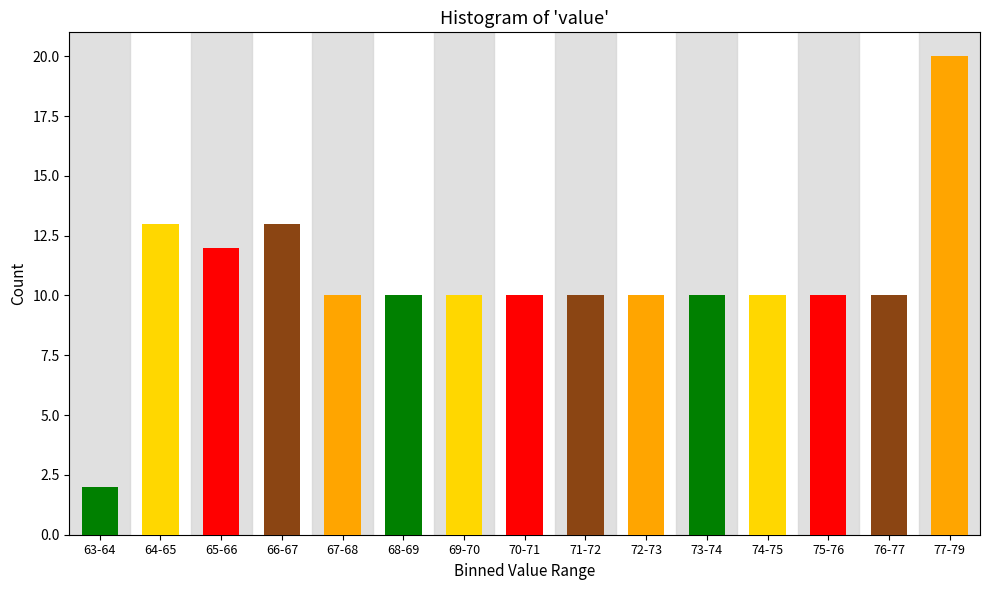

Reading right to left, what are all the values shown in this chart?

77-79=20	76-77=10	75-76=10	74-75=10	73-74=10	72-73=10	71-72=10	70-71=10	69-70=10	68-69=10	67-68=10	66-67=13	65-66=12	64-65=13	63-64=2